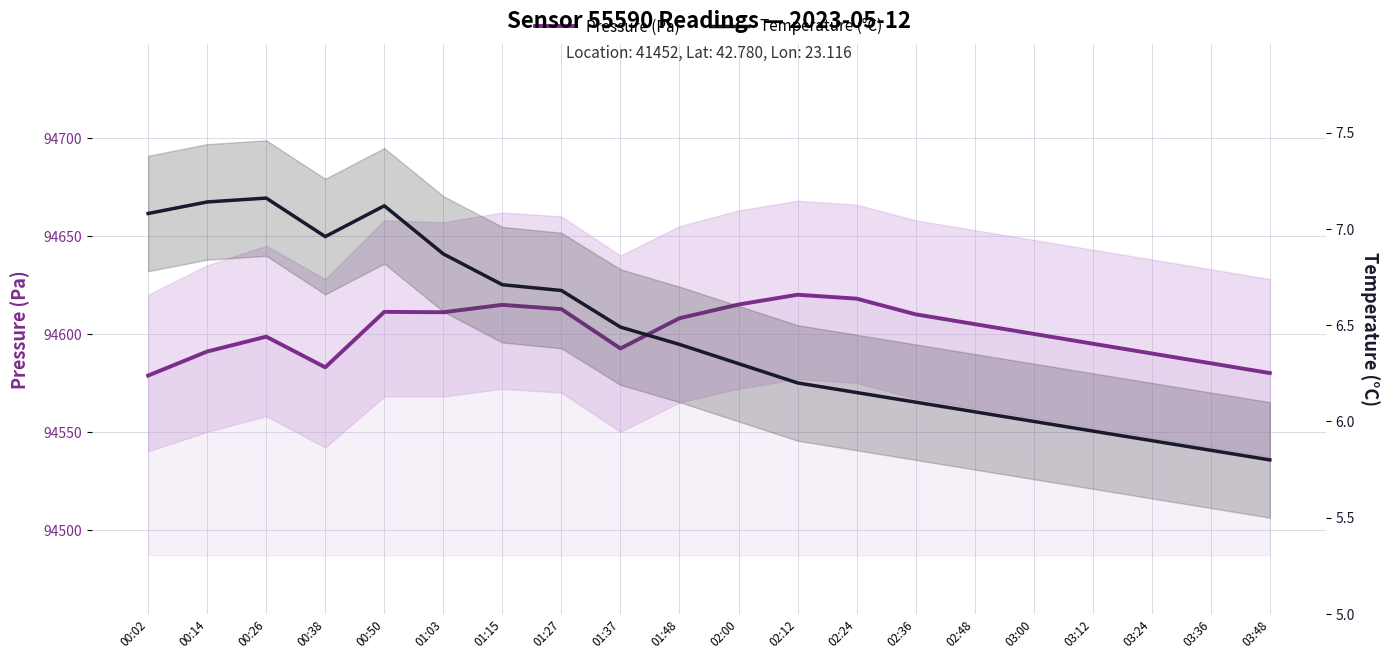

What is the maximum value shown in the chart?

94620.0